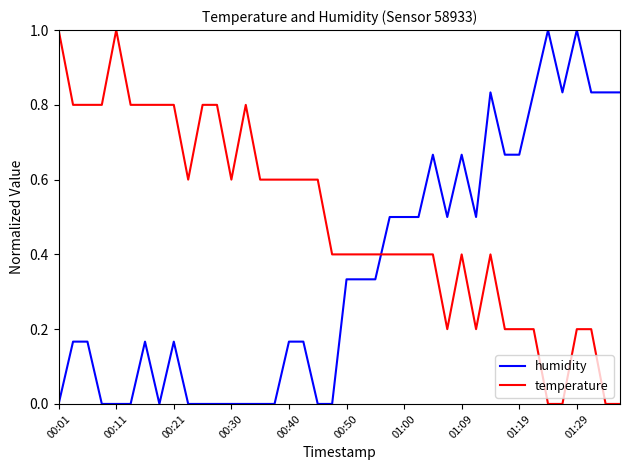

What is the highest value of the temperature series?

1.0